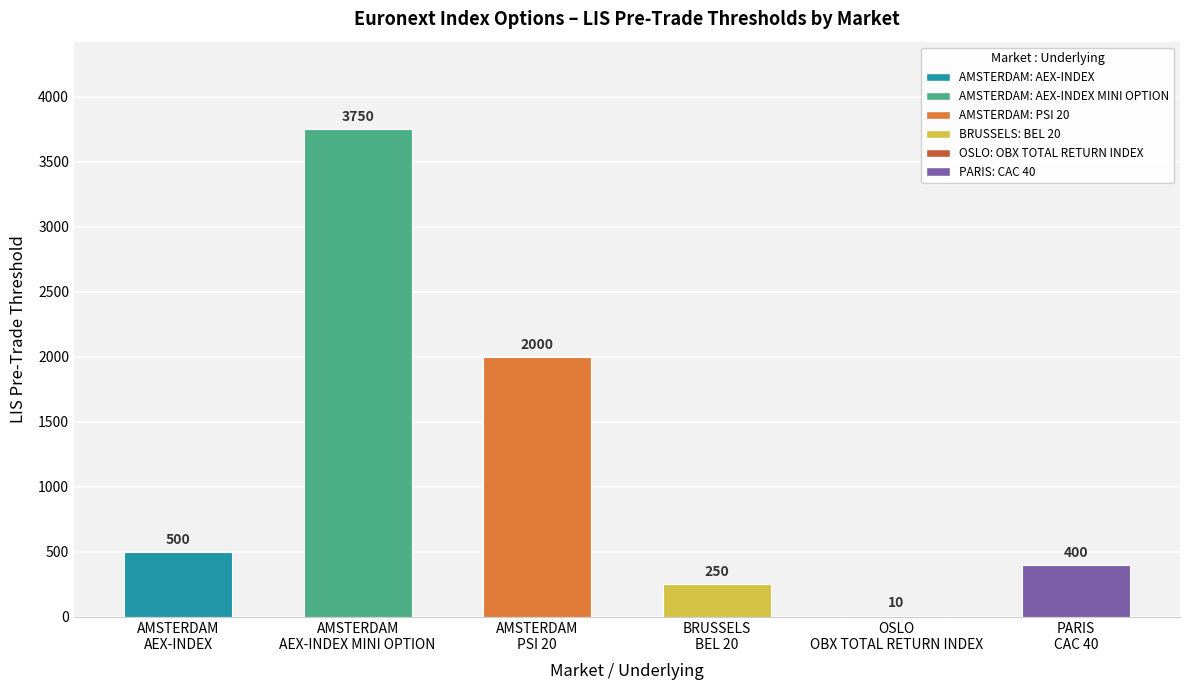

The chart shows a value of 6598 at AMSTERDAM
AEX-INDEX MINI OPTION. True or false?

False